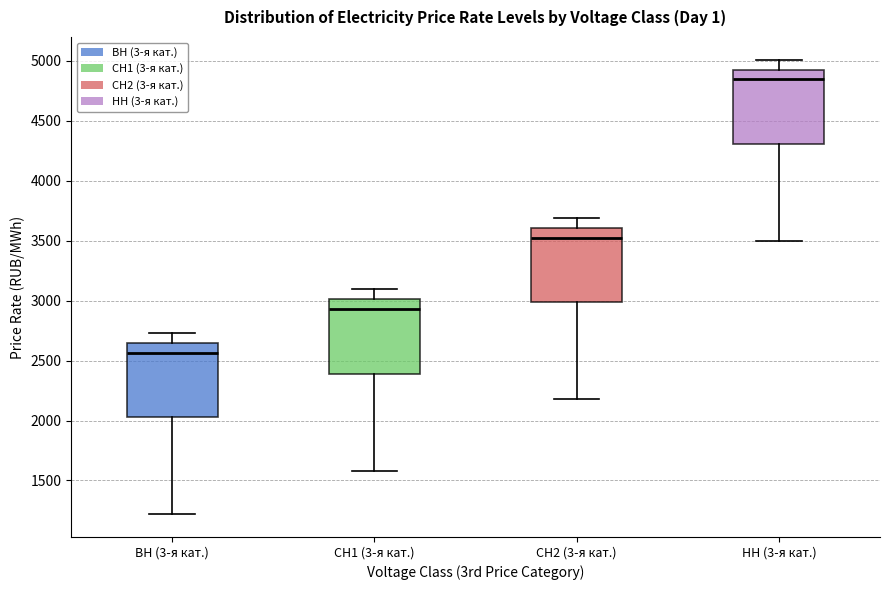

Reading left to right, read every box against the y-axis: the position of its median line, the range the box covers, and the ends of its whiskers. The values are not printed on the chart, so give them approximately, as read against the axis.

ВН (3-я кат.): median 2550, box 2050 to 2650, whiskers 1200 to 2750
СН1 (3-я кат.): median 2950, box 2400 to 3000, whiskers 1600 to 3100
СН2 (3-я кат.): median 3500, box 3000 to 3600, whiskers 2200 to 3700
НН (3-я кат.): median 4850, box 4300 to 4950, whiskers 3500 to 5000